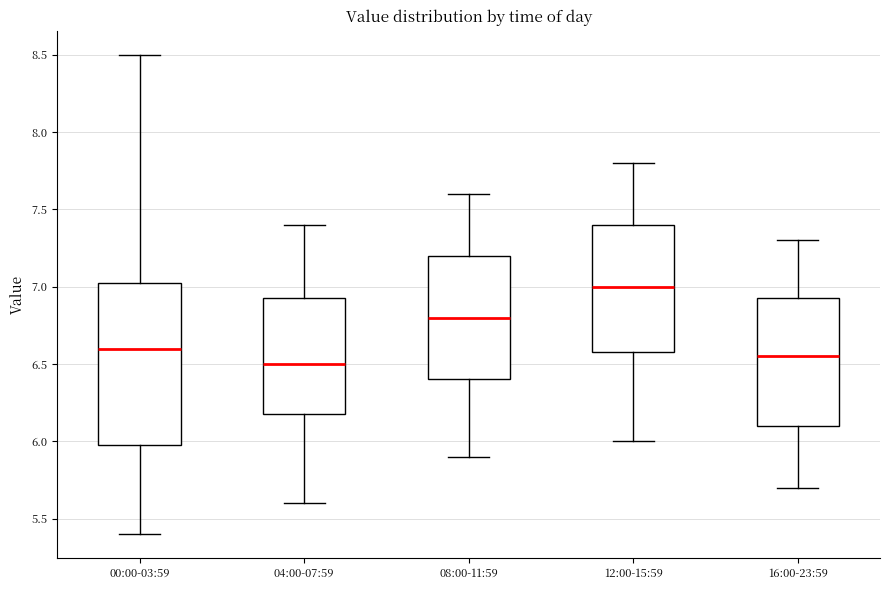

Where is the lower edge of the box for 04:00-07:59 on the y-axis? The values are not printed on the chart, so give them approximately, as read against the axis.

6.20